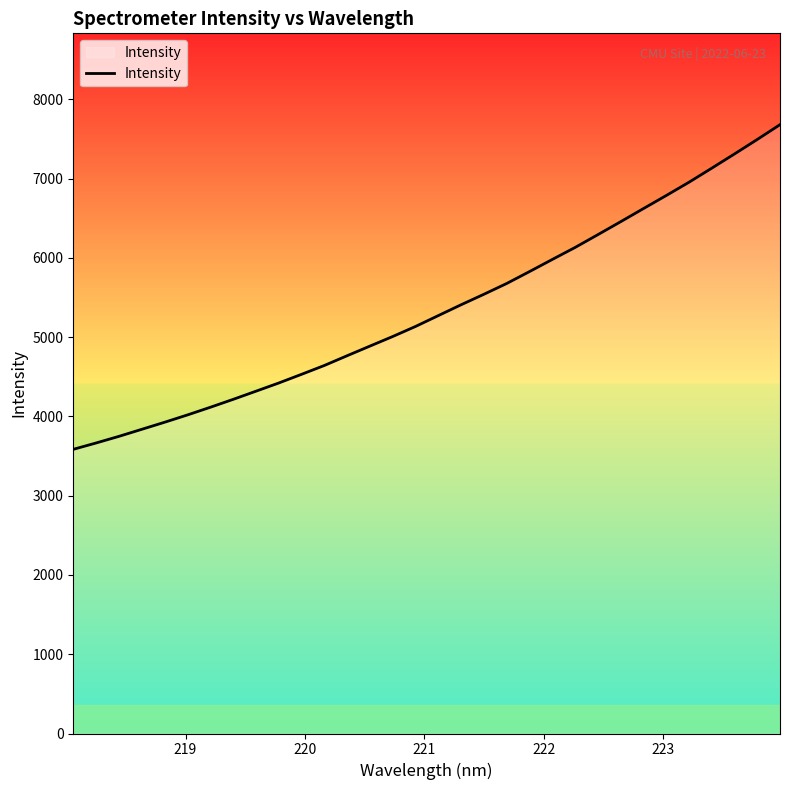

What is the smallest value displayed?

3584.3